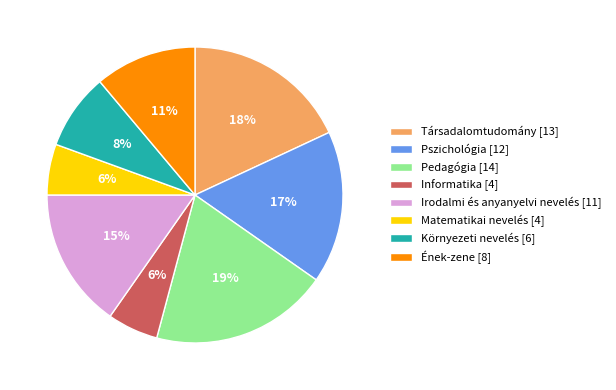

True or false: Pszichológia accounts for 30% of the total.

False